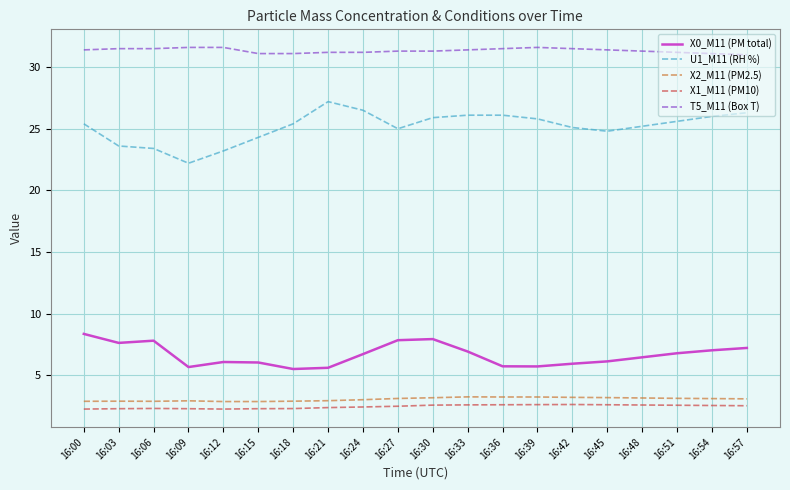

What is the minimum value for X0_M11 (PM total)?

5.5